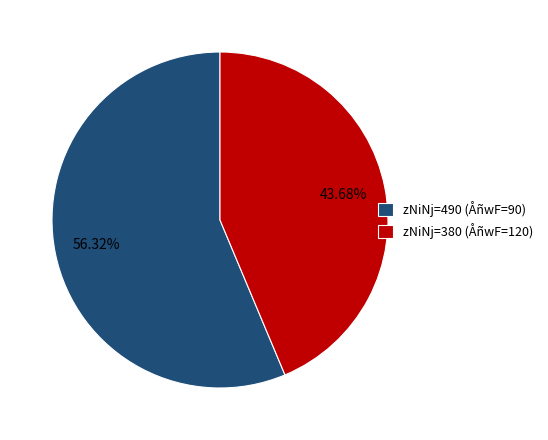

How many slices are in this pie chart?

2